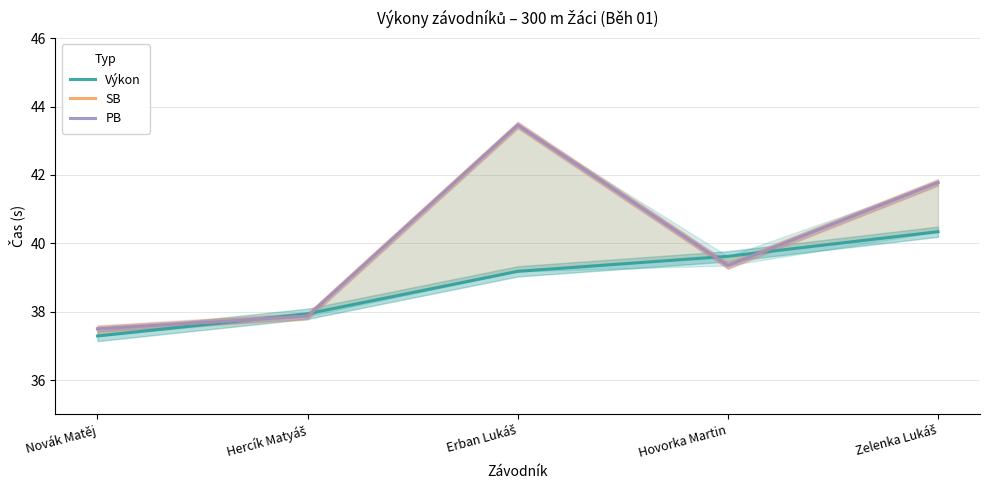

Is the value of Výkon at Zelenka Lukáš greater than the value of SB at Erban Lukáš?

No